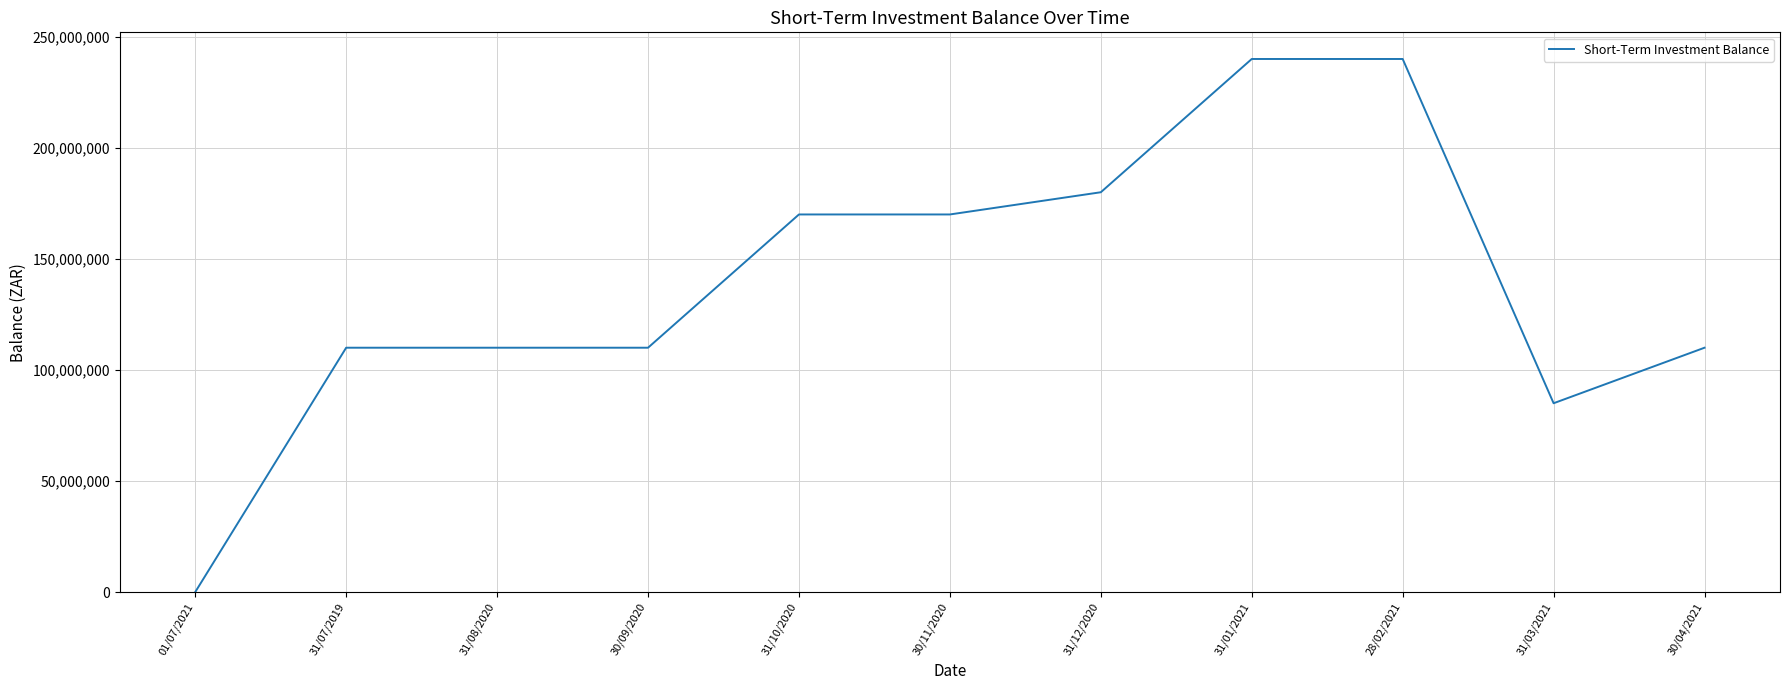

What is the change in value from 30/11/2020 to 31/01/2021?

+70000000